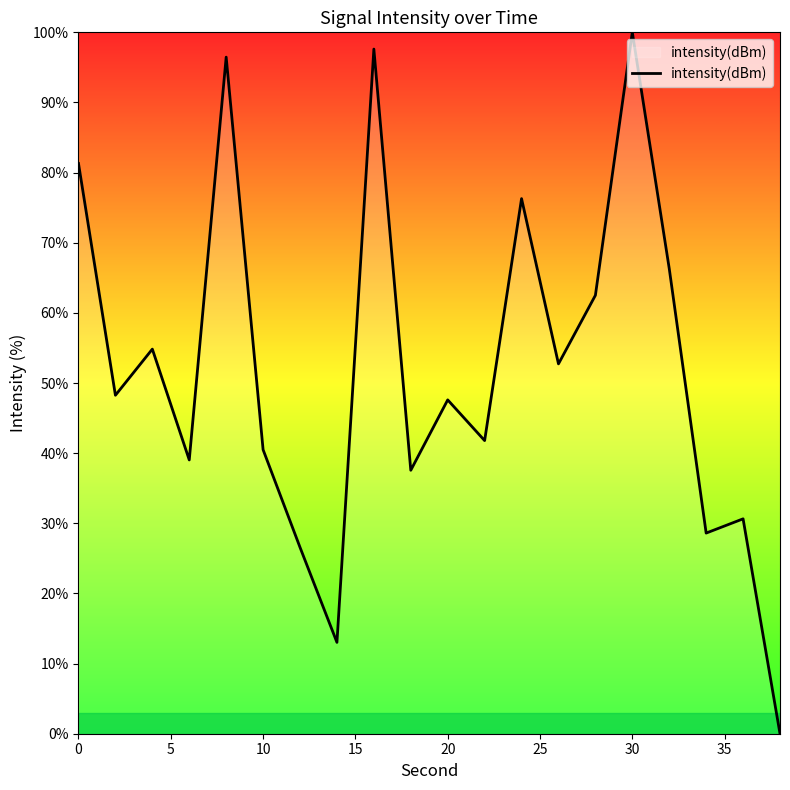

What is the greatest value displayed?

100.0